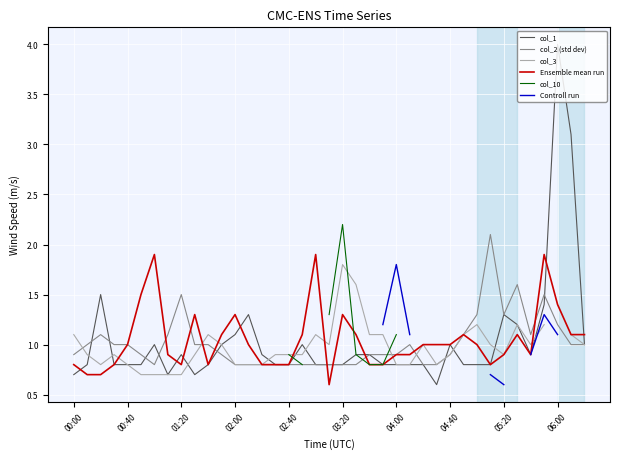

The col_1 series shows 0.8 at 03:20. True or false?

True